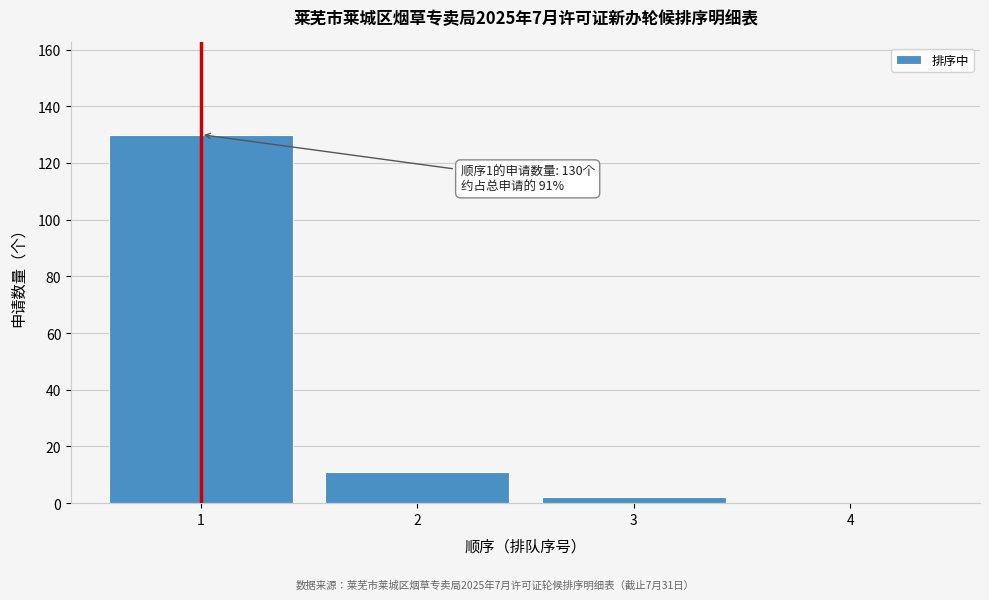

Reading right to left, list all the values displayed in this chart.

4=0	3=2	2=11	1=130